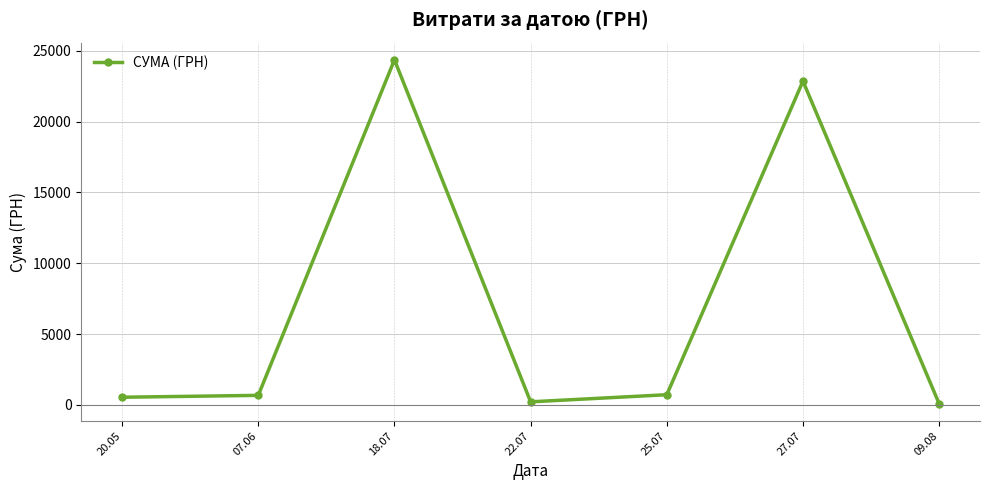

How many series are shown in this chart?

1